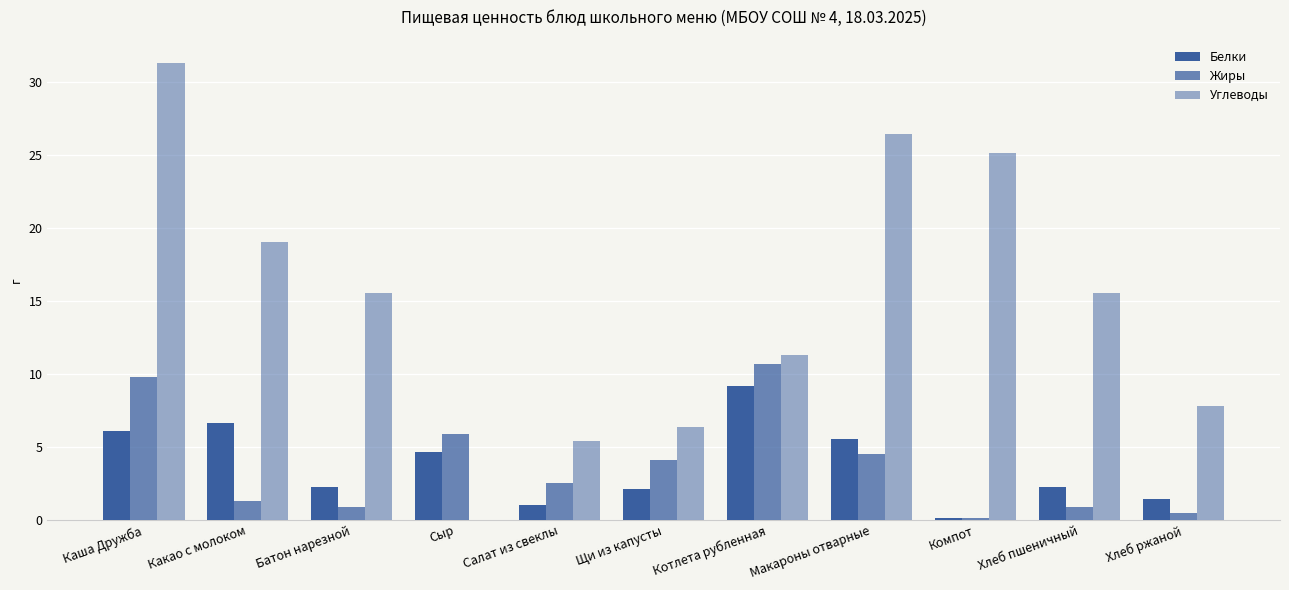

Which category has the highest value in the Жиры series?

Котлета рубленная